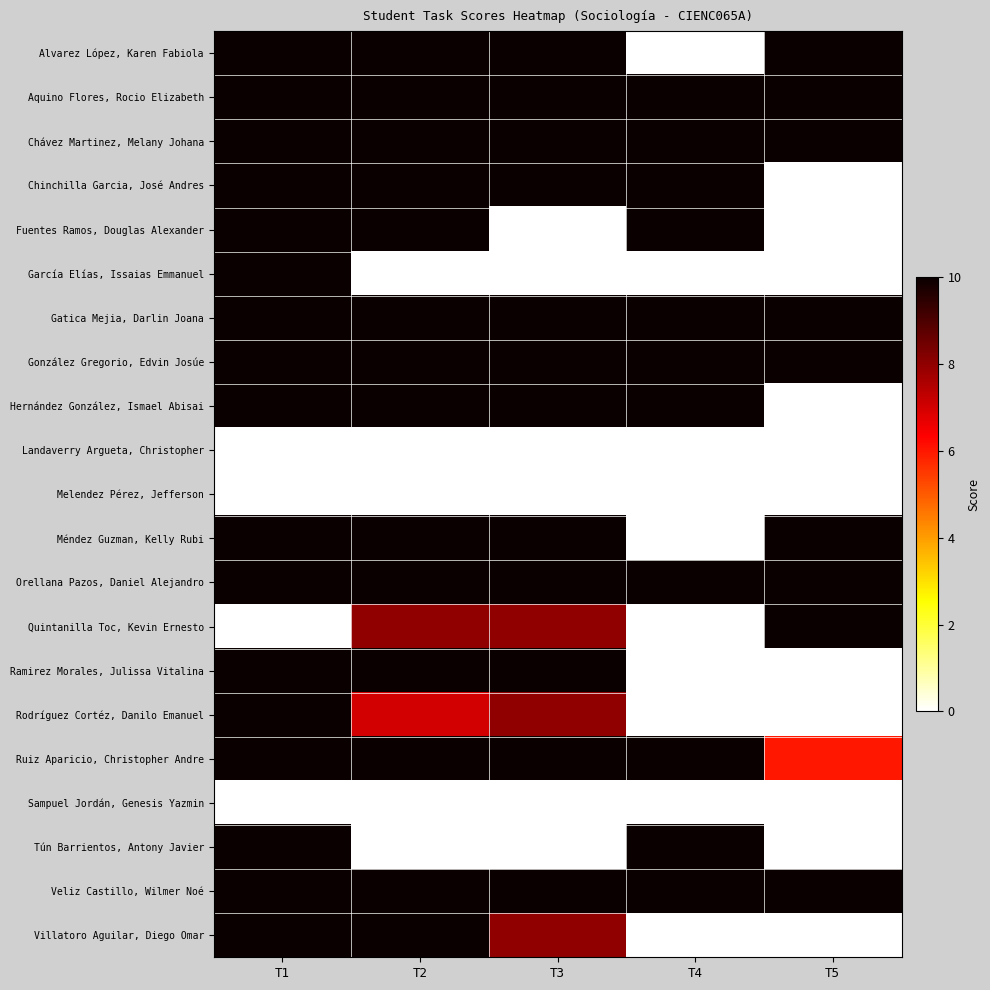

What is the difference between the highest and lowest values at T5?

10